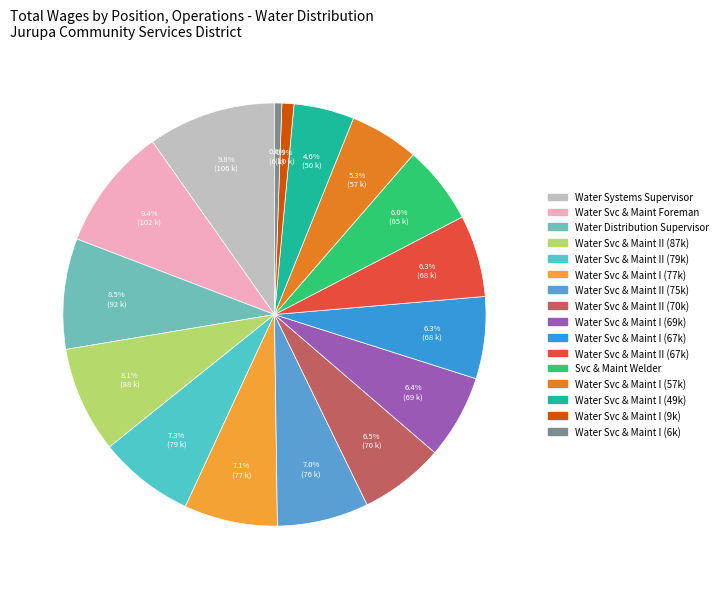

To the nearest percent, what is the average slice percentage?

6%